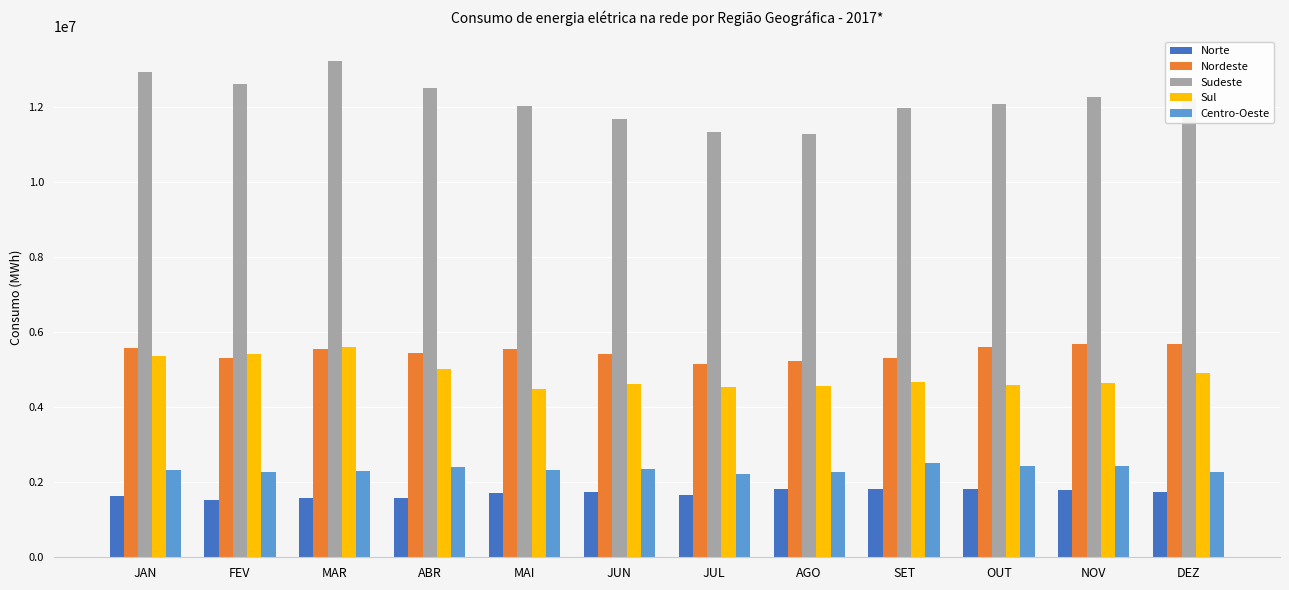

Which category has the highest value in the Sudeste series?

MAR